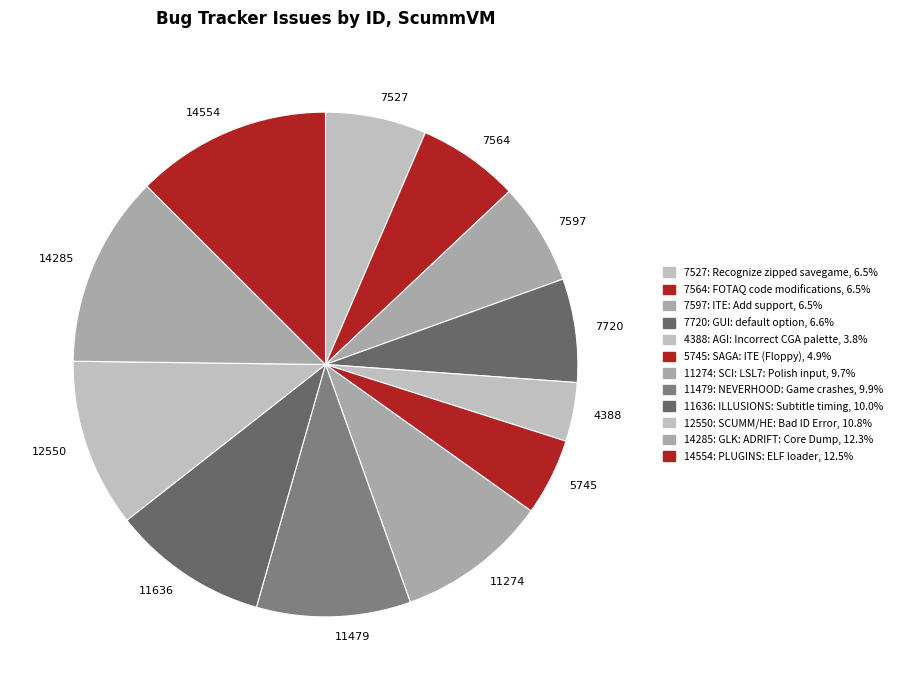

Which category has the smallest portion of the pie?

4388